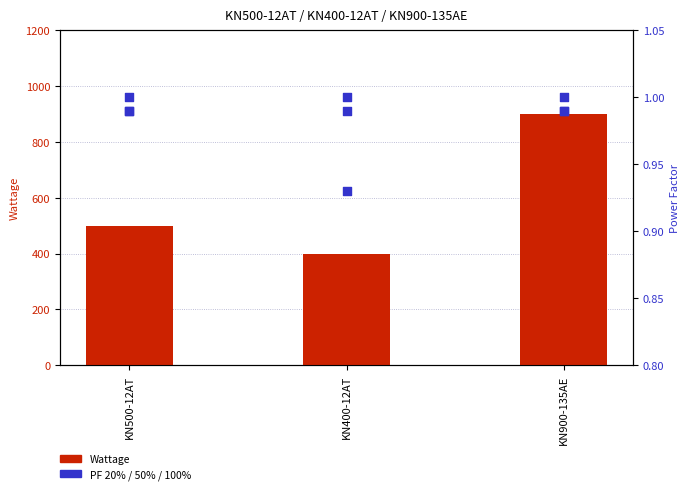

Which series reaches the minimum Y coordinate?

PF 20%